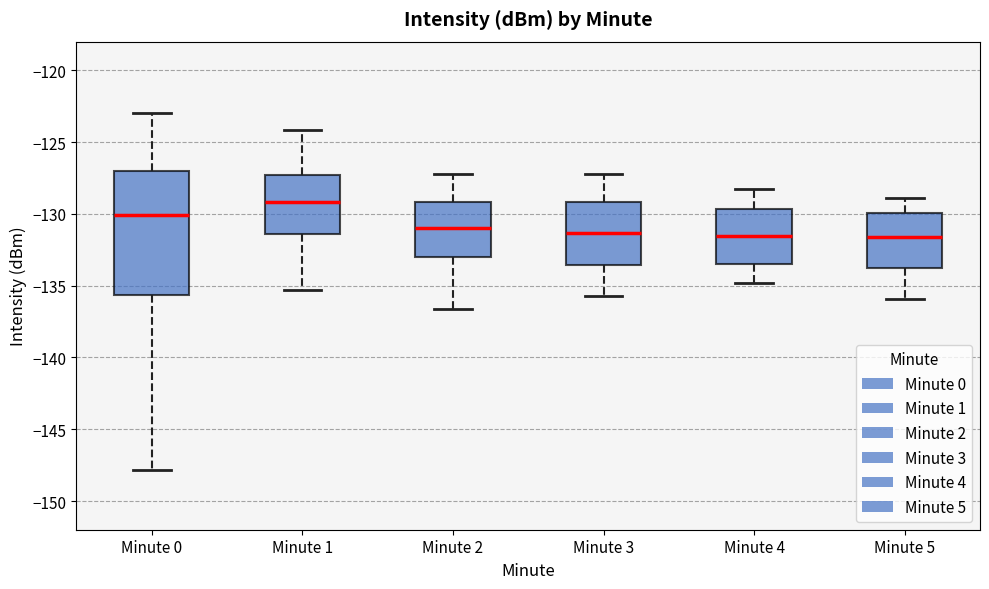

Where does the median line of the box for Minute 4 sit on the y-axis? The values are not printed on the chart, so give them approximately, as read against the axis.

-131.5